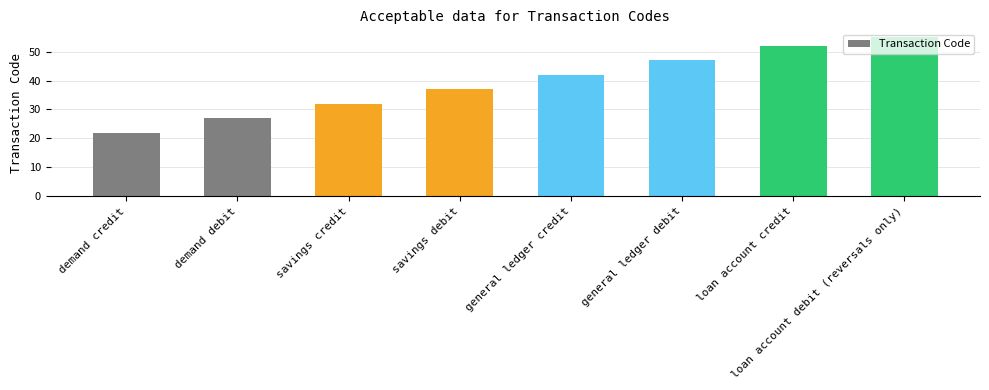

Reading right to left, what are all the values shown in this chart?

55	52	47	42	37	32	27	22